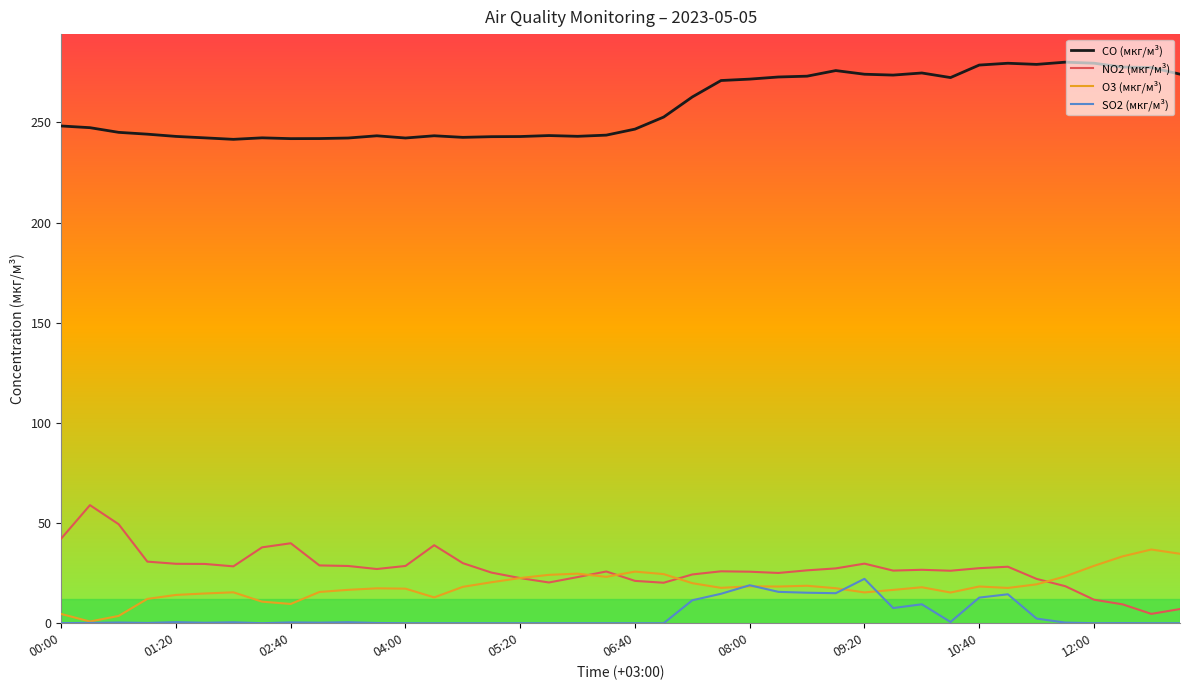

What is the difference between the maximum and minimum values in the CO (мкг/м³) series?

38.5